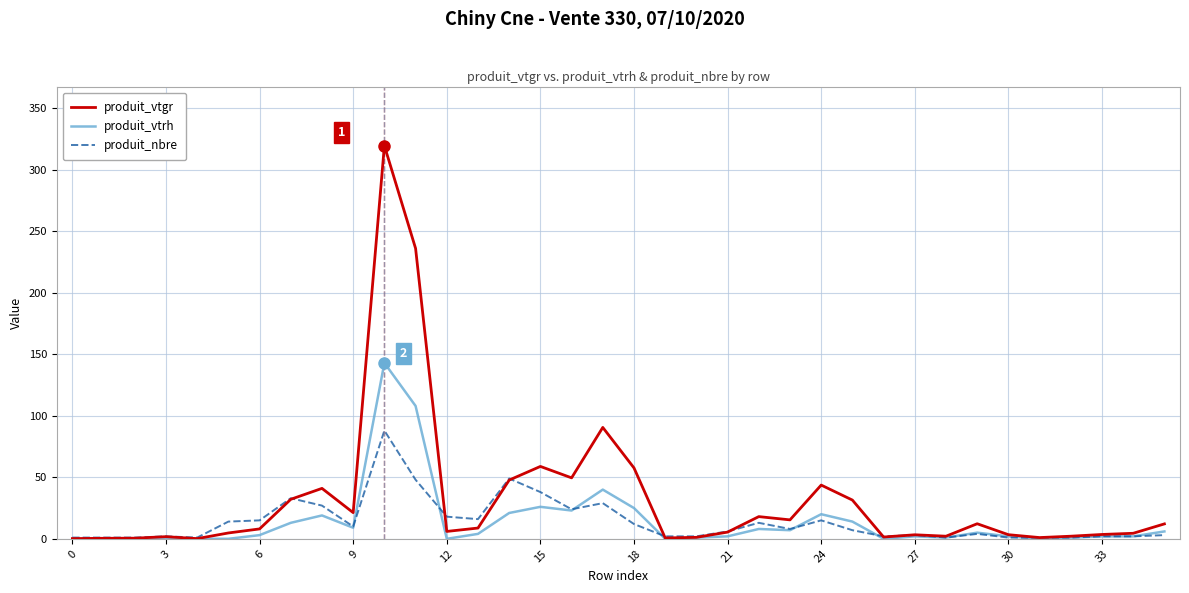

What is the greatest value displayed?

319.6